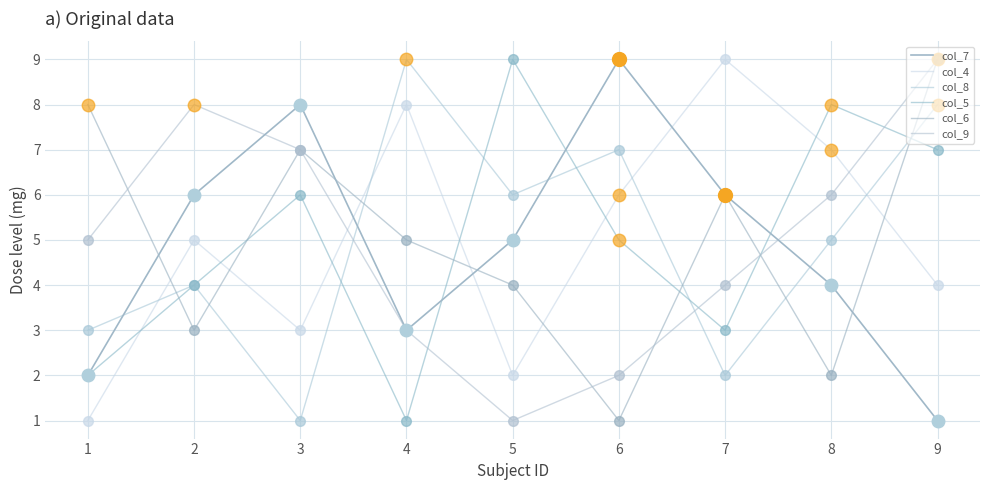

Is the value of col_7 at 8 greater than the value of col_4 at 5?

Yes